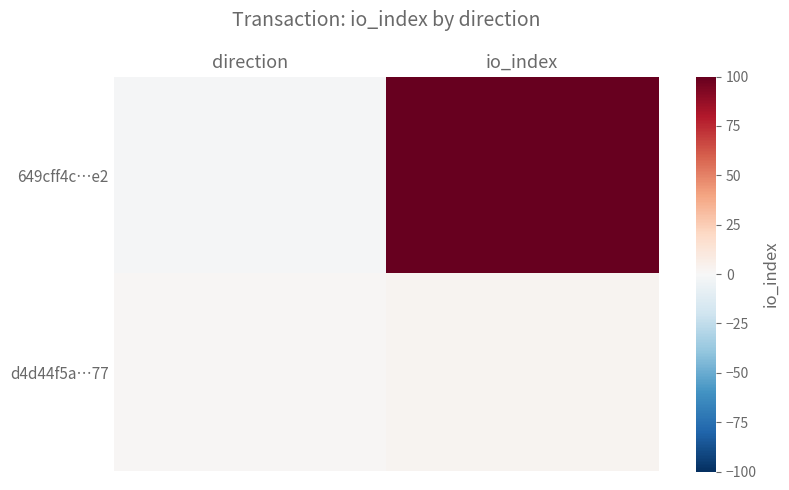

Which series changed the most between direction and io_index?

649cff4c…e2